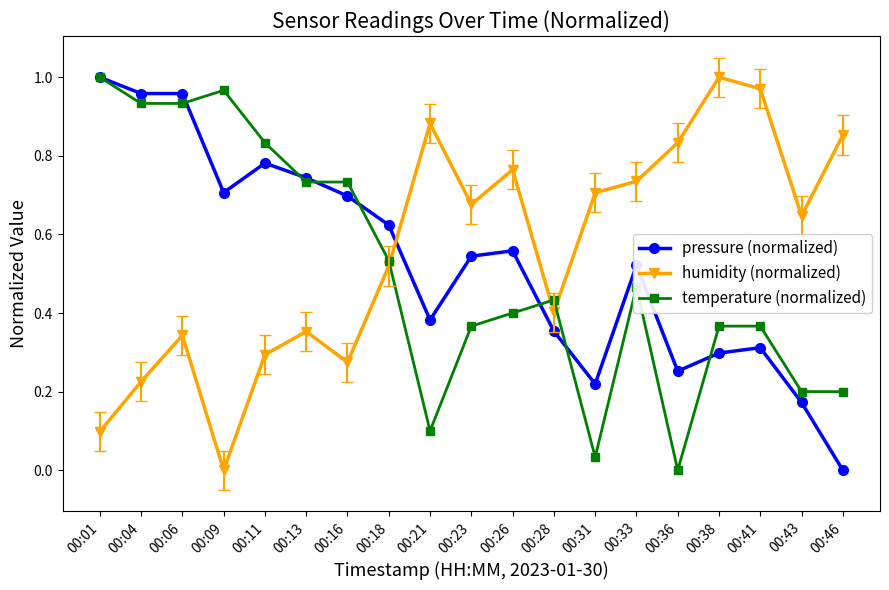

How many values in the temperature (normalized) series exceed 0?

18